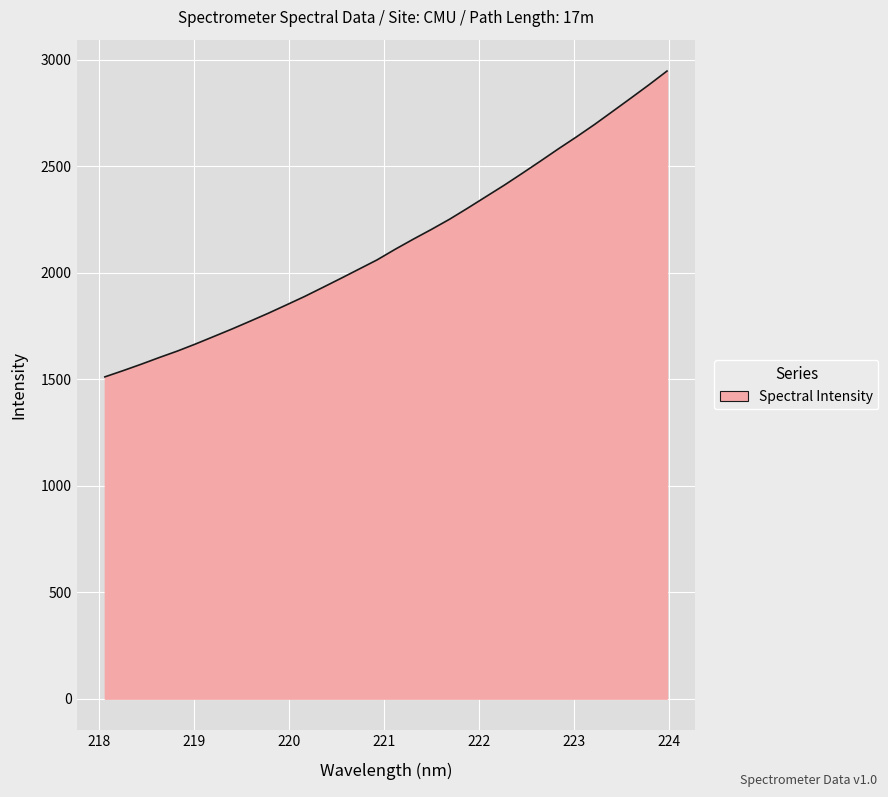

What is the greatest value displayed?

2947.6